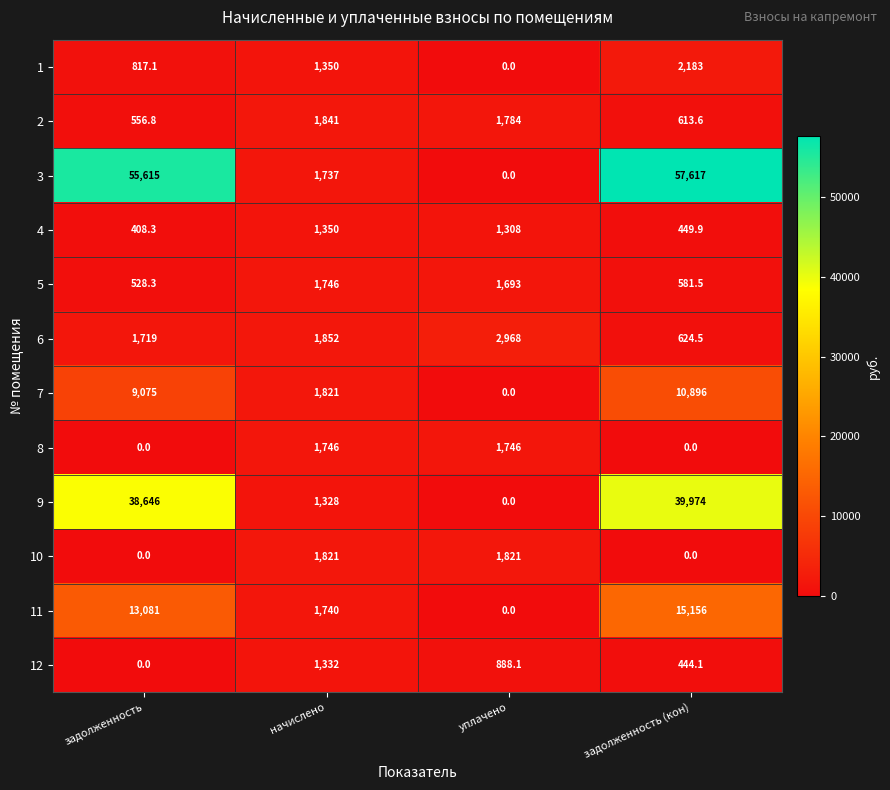

Between задолженность and уплачено, which series saw the biggest shift?

3